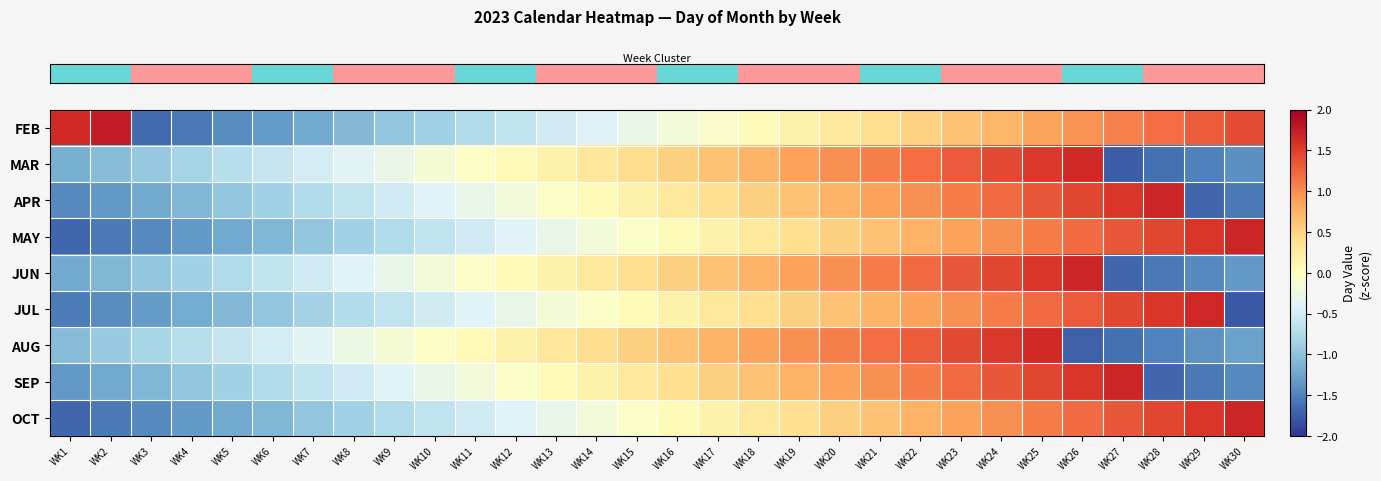

What is the total value across all series at WK21?

7.6